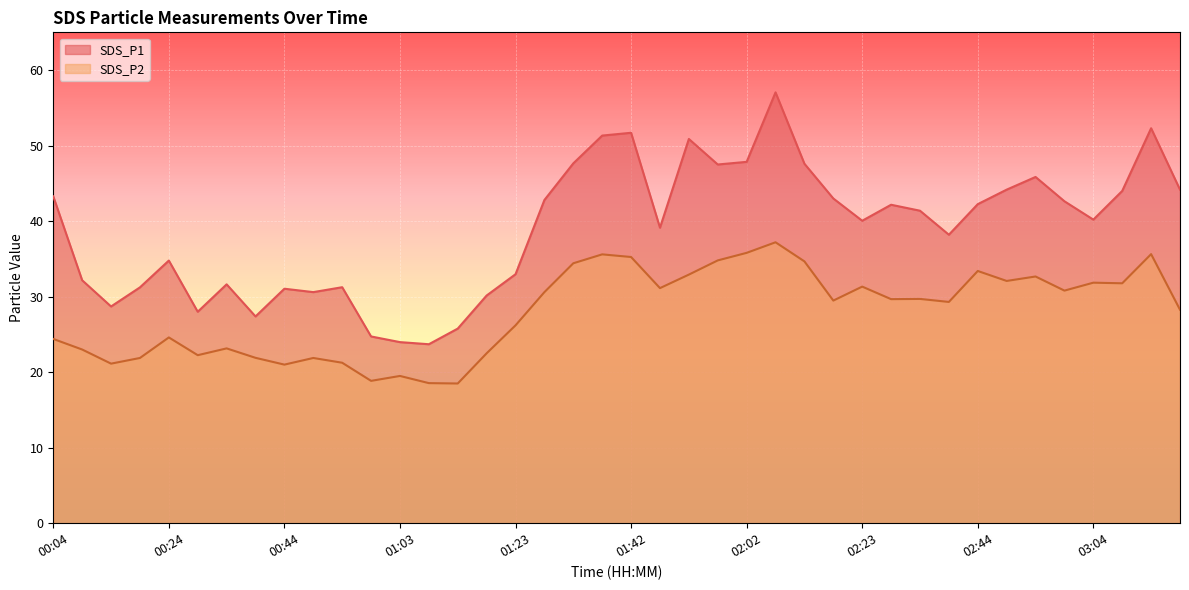

At which category is the sum across all series the highest?

02:07